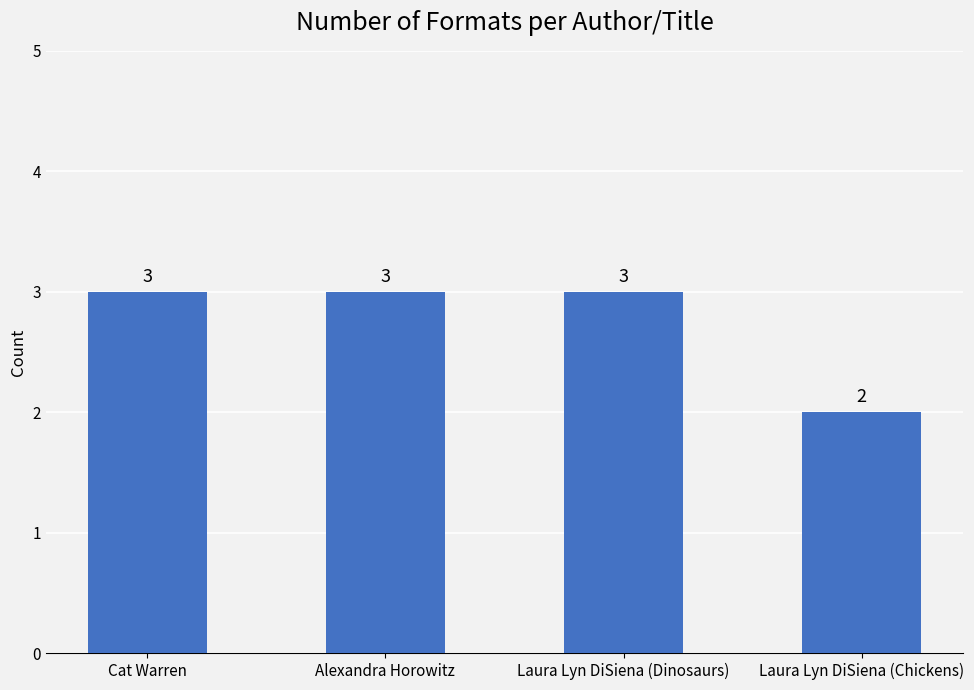

Which category has the lowest value across all series?

Laura Lyn DiSiena (Chickens)